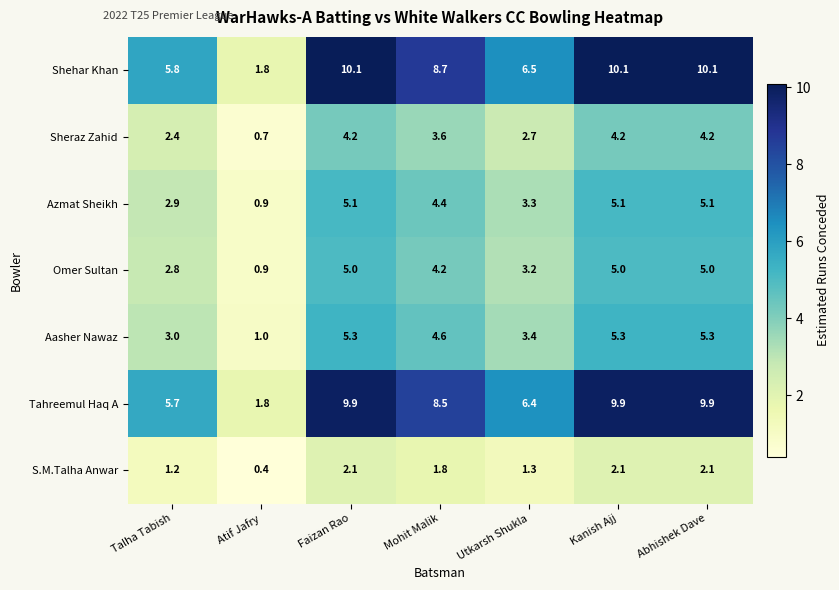

At which label does Omer Sultan first exceed 4?

Faizan Rao